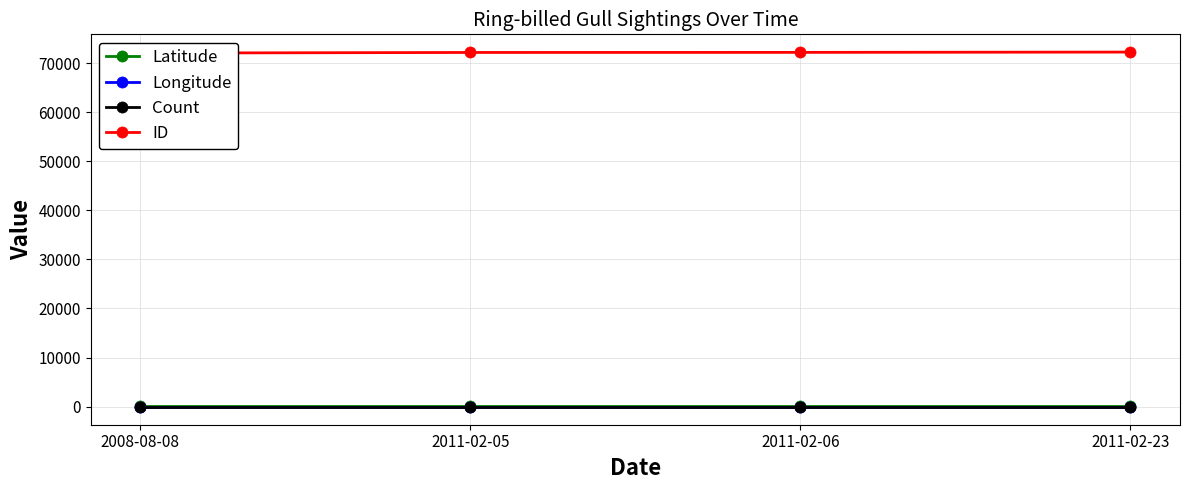

Rank the series at 2008-08-08 from lowest to highest value.

Longitude, Count, Latitude, ID